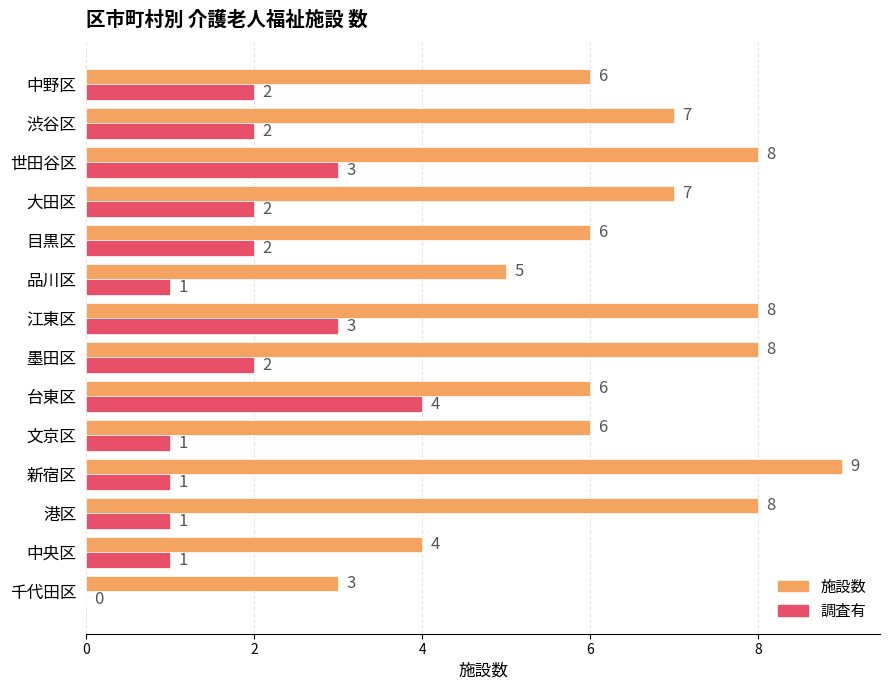

True or false: 施設数 has a value of 8 at 世田谷区.

True